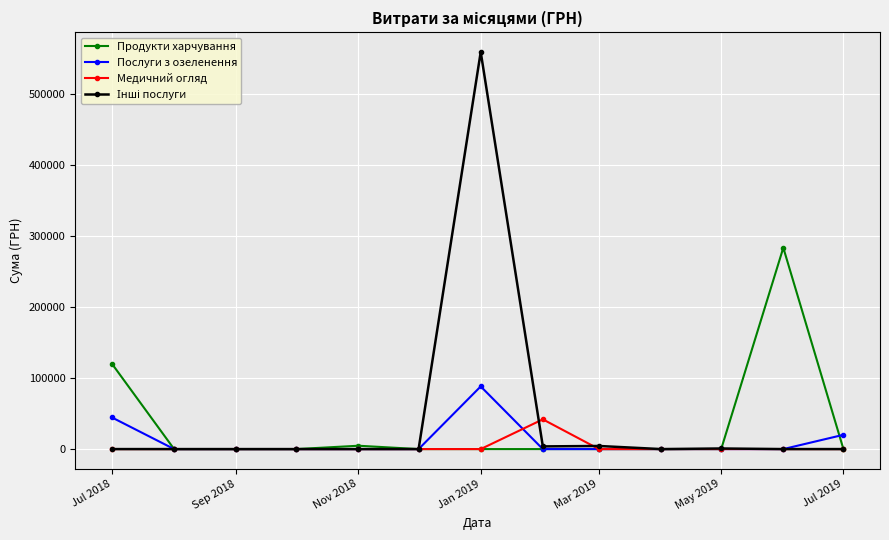

True or false: Продукти харчування has more than 0 interior local peaks.

True